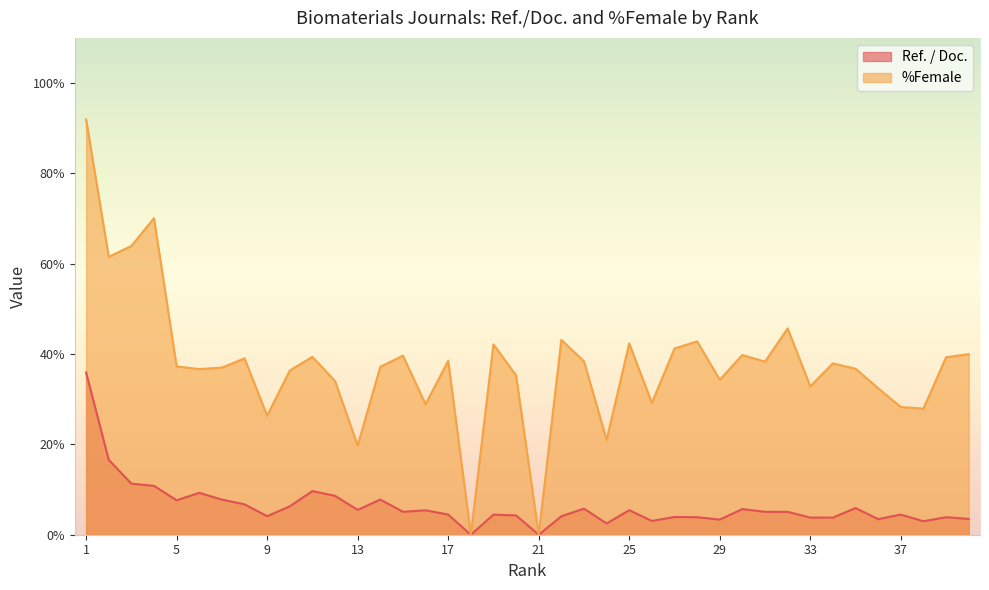

How many lines are shown in the chart?

2